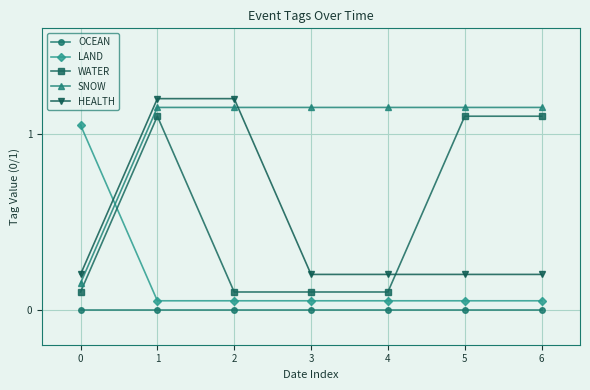

After their last crossing, which series has the higher values: WATER or HEALTH?

WATER